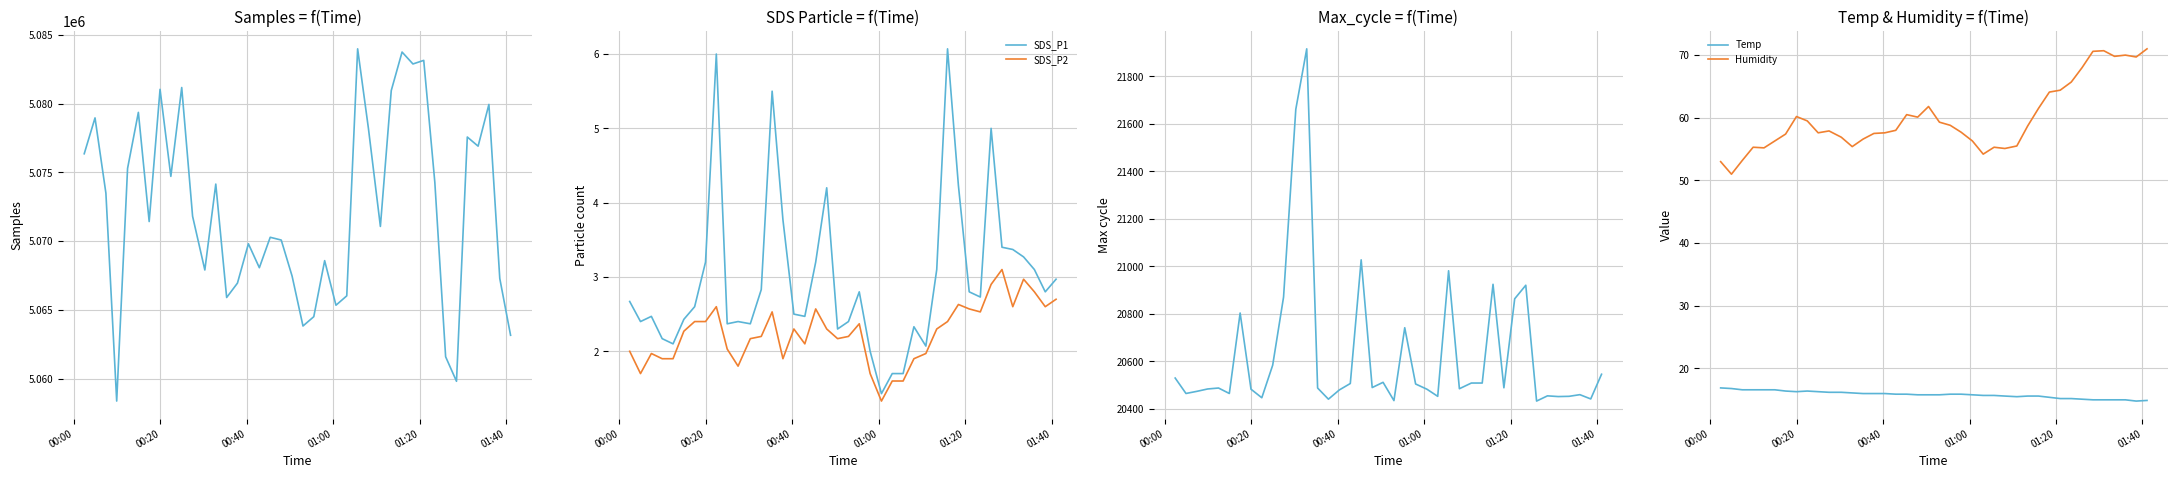

What is the highest value of the SDS_P1 series?

6.1